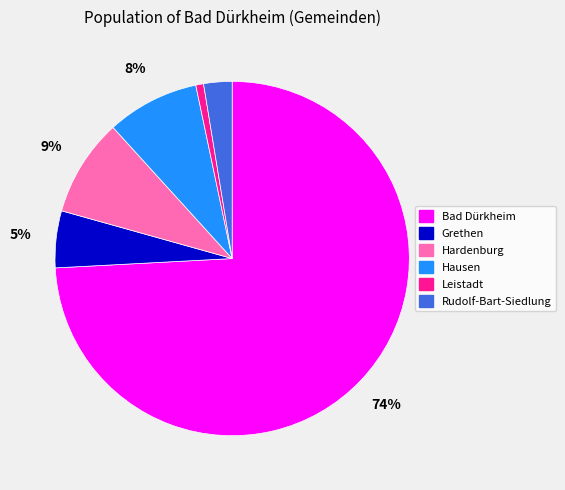

To the nearest percent, what is the difference between the largest and smallest slice percentages?

73%